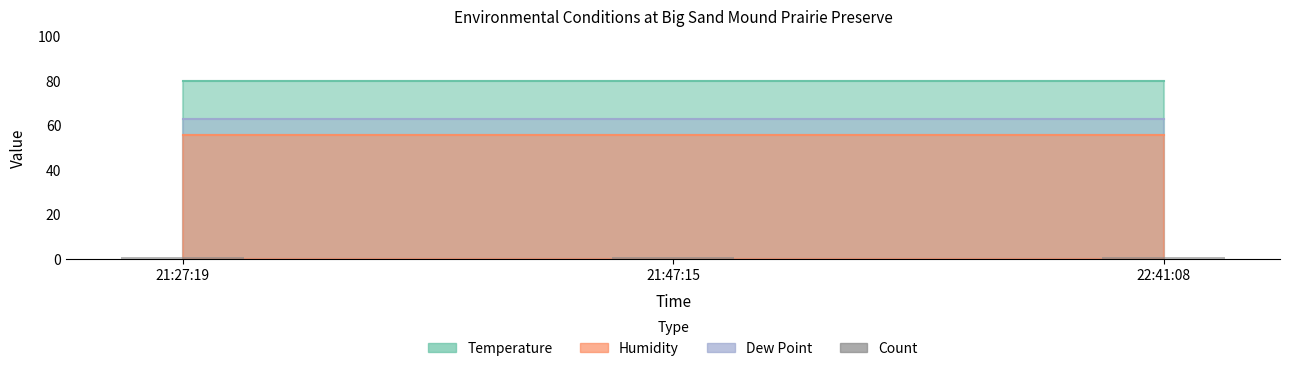

Which category has the lowest value in the Count series?

21:27:19